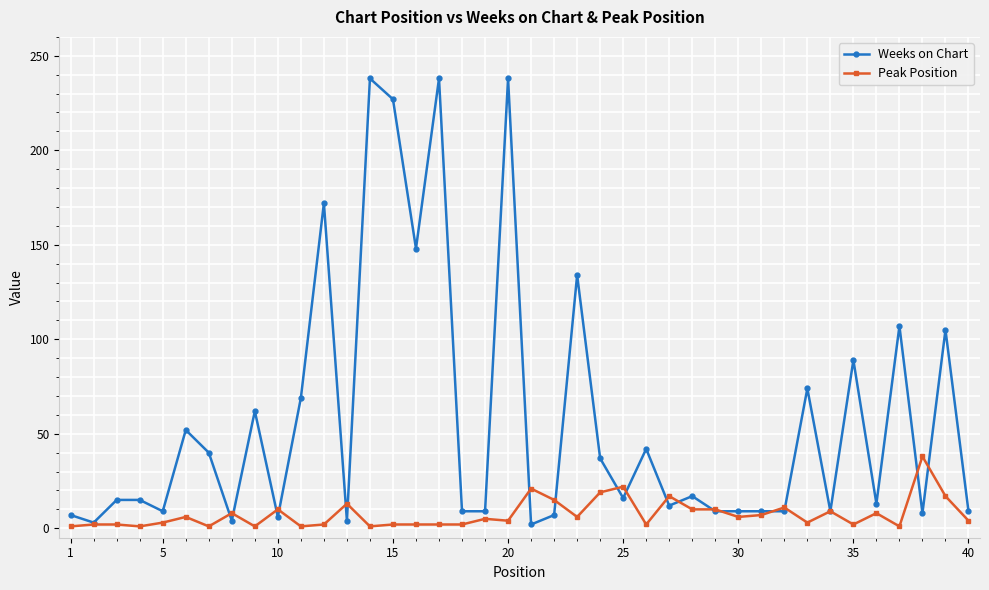

Does the chart have visible grid lines?

Yes